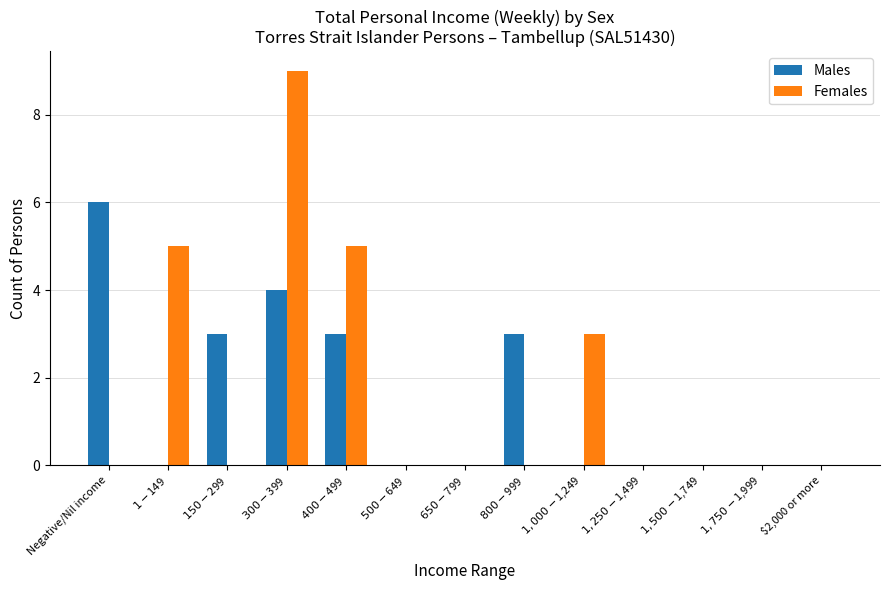

What is the maximum value shown in the chart?

9